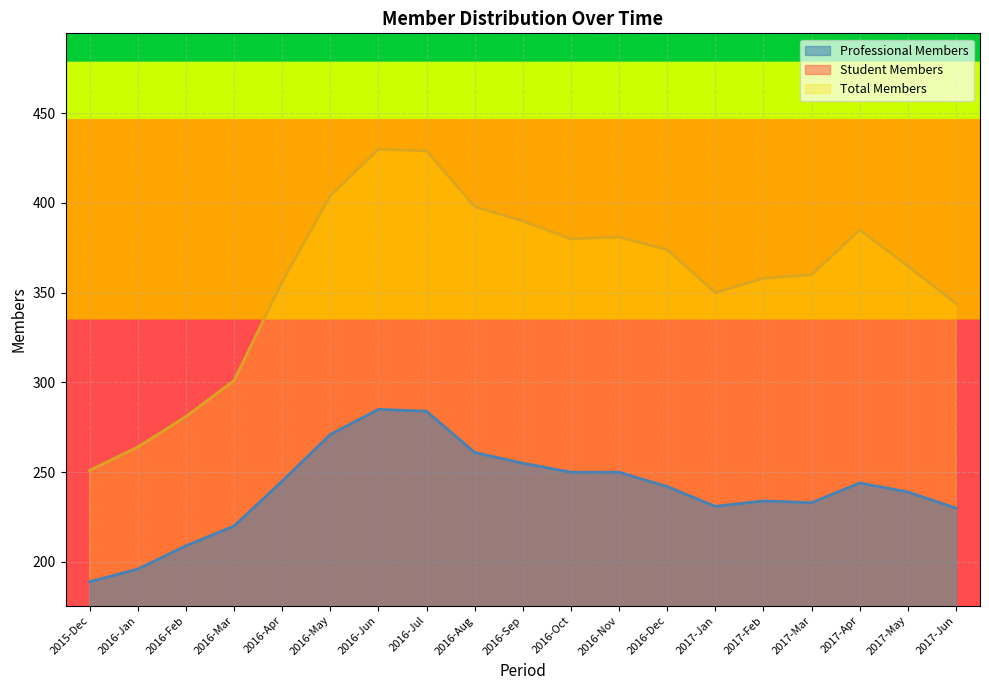

How many data points in Professional Members are less than 242?

9